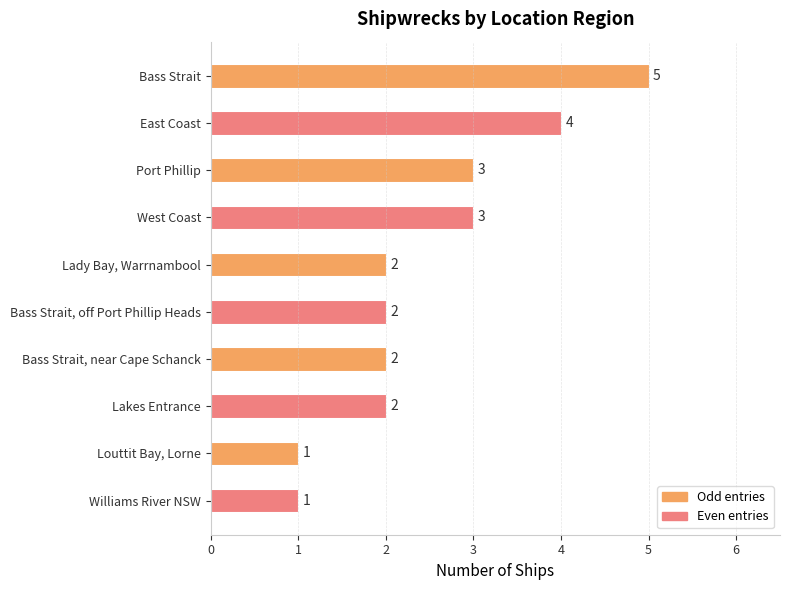

True or false: the data shows 1 at East Coast.

False